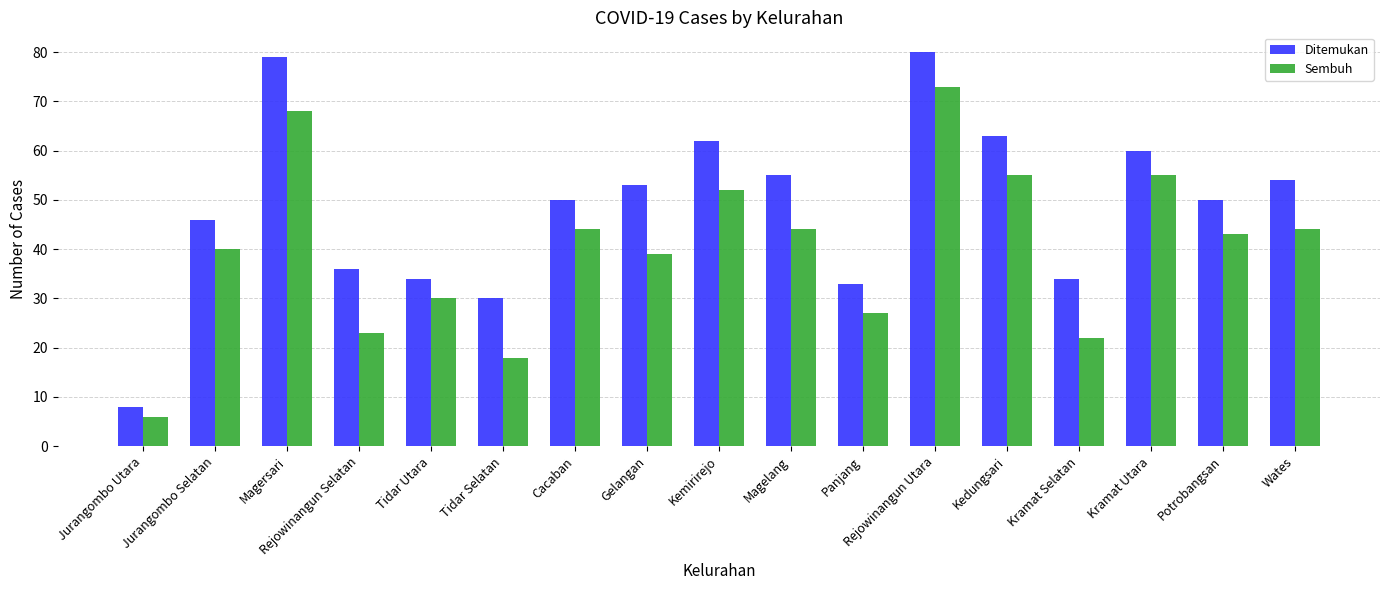

Reading left to right, list all the values displayed in this chart.

Ditemukan: 8	46	79	36	34	30	50	53	62	55	33	80	63	34	60	50	54
Sembuh: 6	40	68	23	30	18	44	39	52	44	27	73	55	22	55	43	44